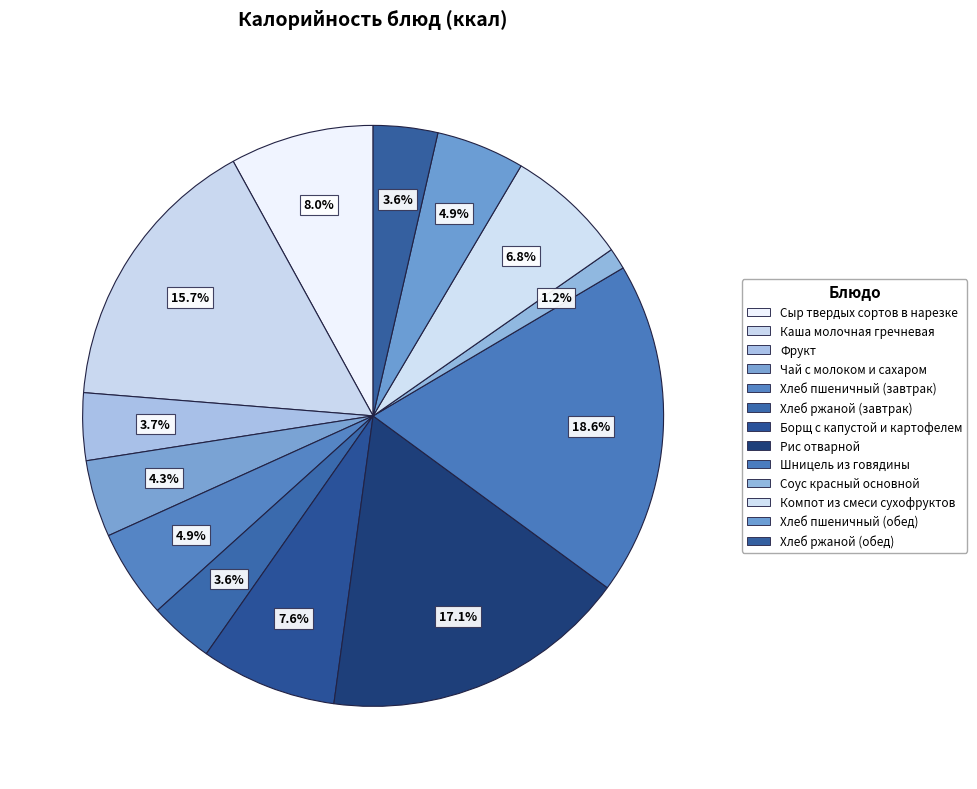

Rank the categories by value from highest to lowest.

Шницель из говядины, Рис отварной, Каша молочная гречневая, Сыр твердых сортов в нарезке, Борщ с капустой и картофелем, Компот из смеси сухофруктов, Хлеб пшеничный (завтрак), Хлеб пшеничный (обед), Чай с молоком и сахаром, Фрукт, Хлеб ржаной (завтрак), Хлеб ржаной (обед), Соус красный основной